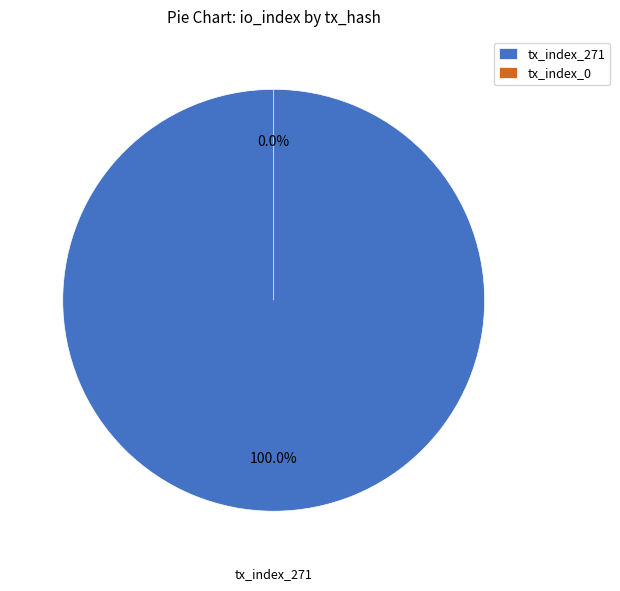

Which has a higher value, tx_index_271 or tx_index_0?

tx_index_271